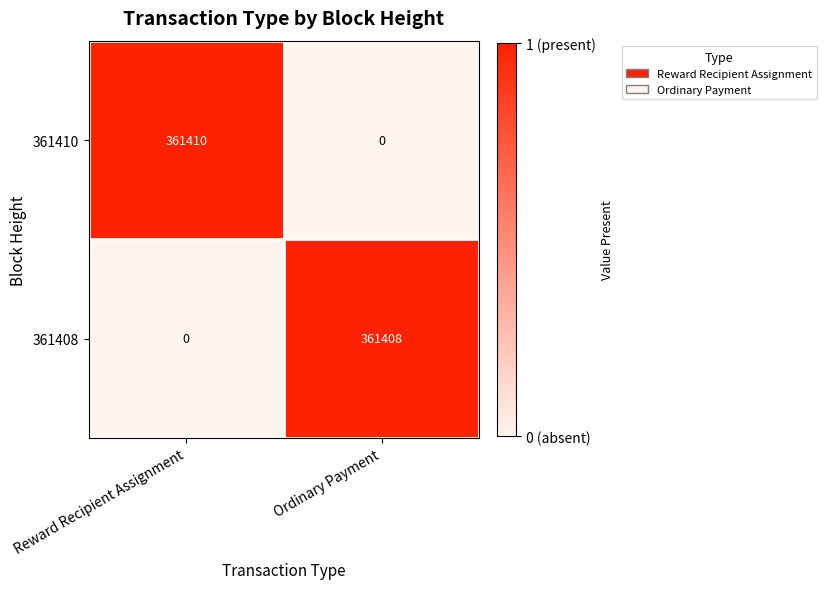

How many values in 361408 are above zero?

1